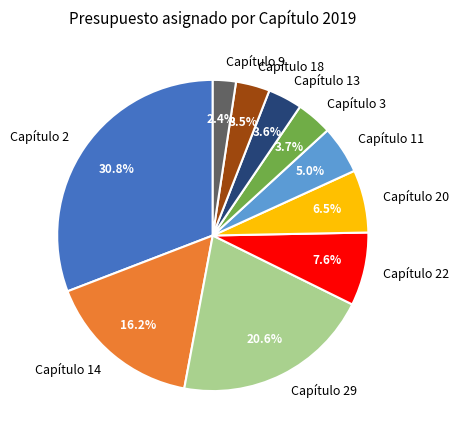

To the nearest percent, what is the average slice percentage?

10%